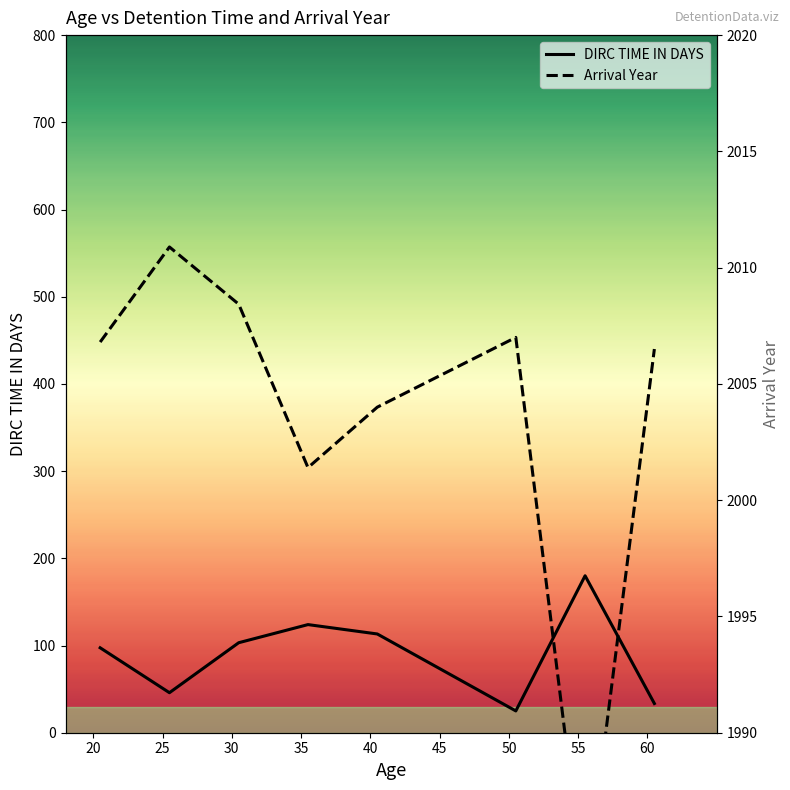

What is the value of the Arrival Year point at the 2nd from the left?

2010.9